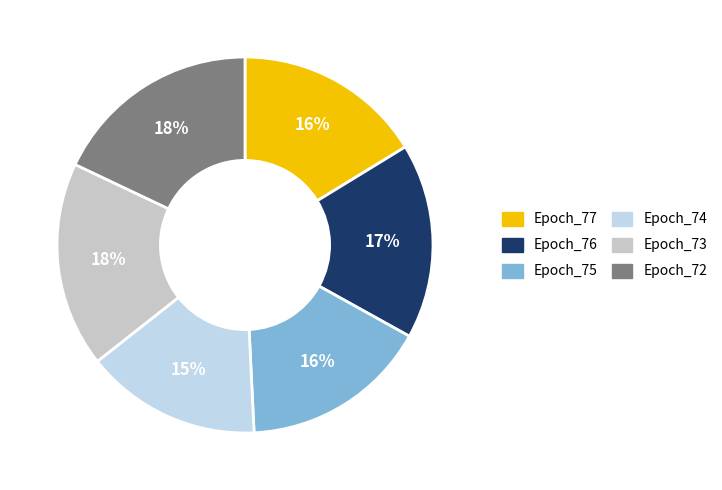

Do Epoch_76 and Epoch_75 together represent more than half of the pie?

No